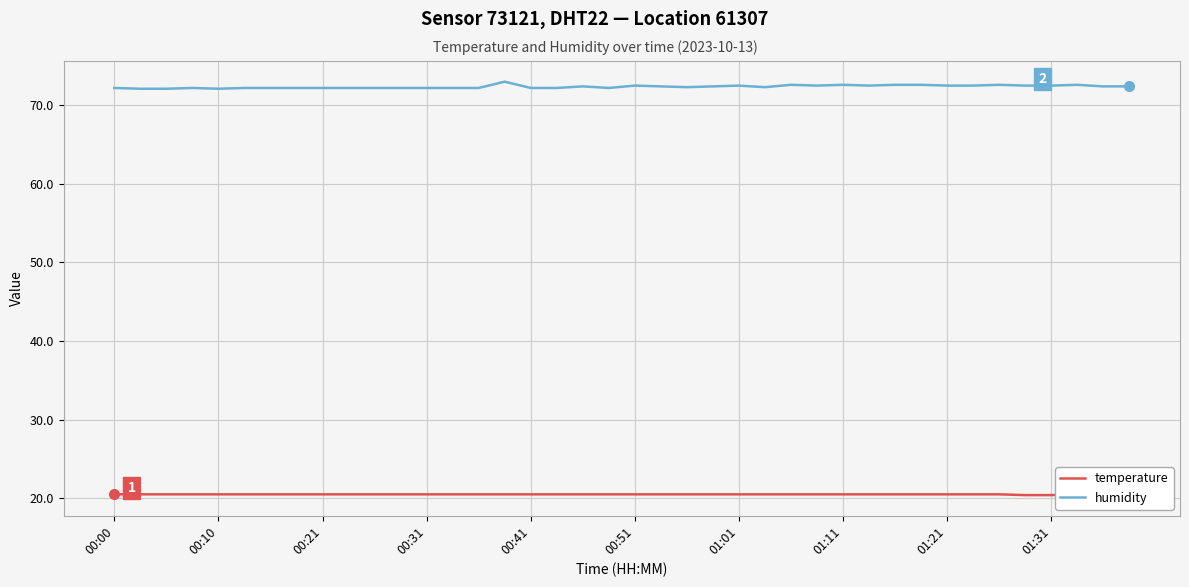

How many interior local peaks does the humidity series have?

9